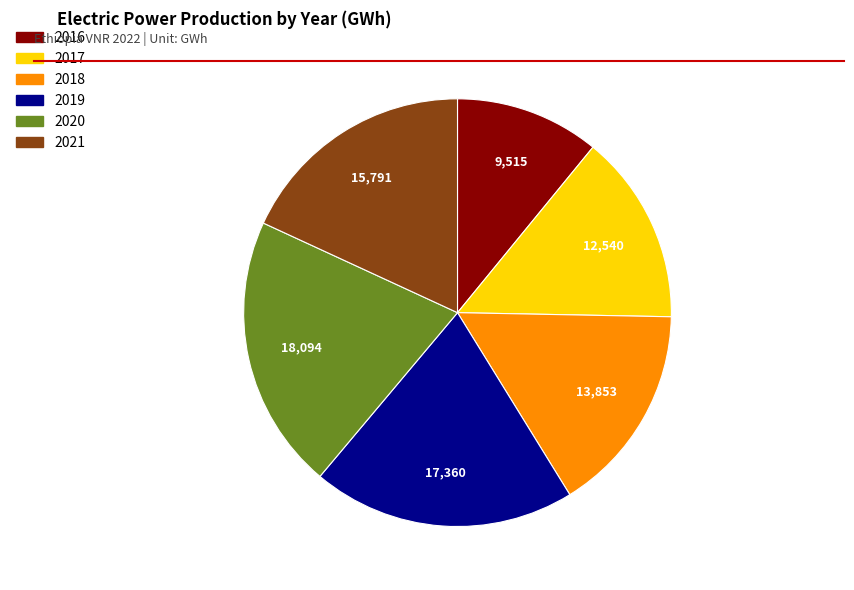

The 2021 slice represents 3% of the pie. True or false?

False